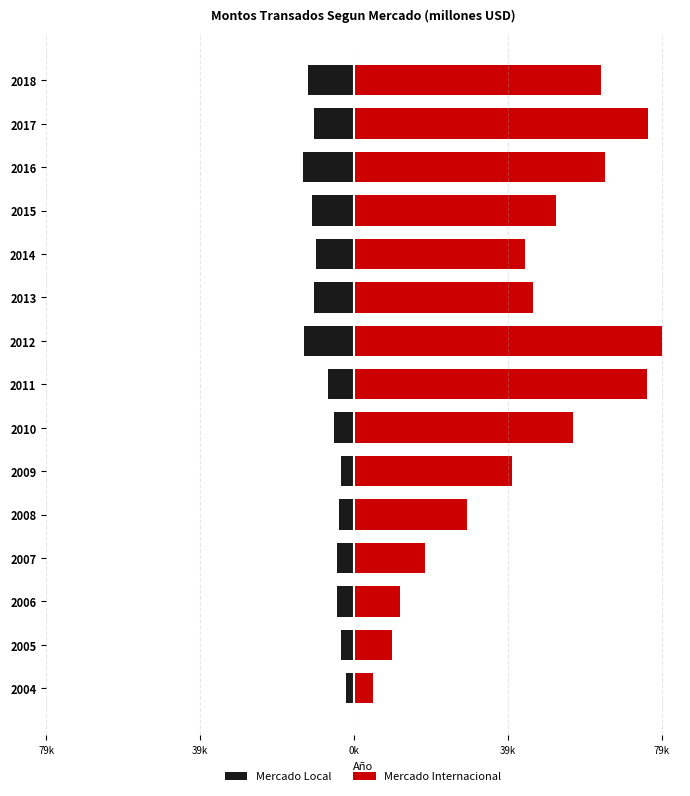

Which series has the largest total across all categories?

Mercado Internacional